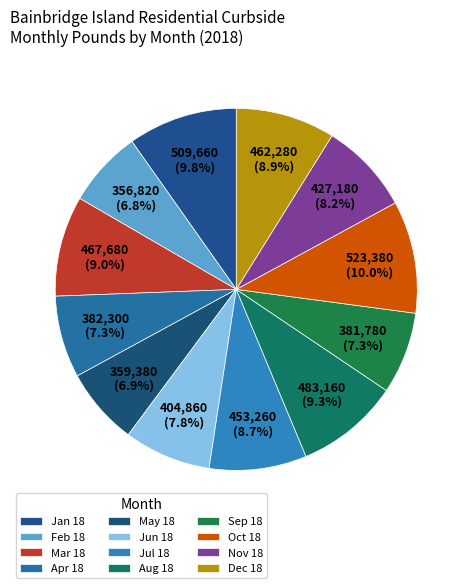

True or false: Sep 18 accounts for 1% of the total.

False